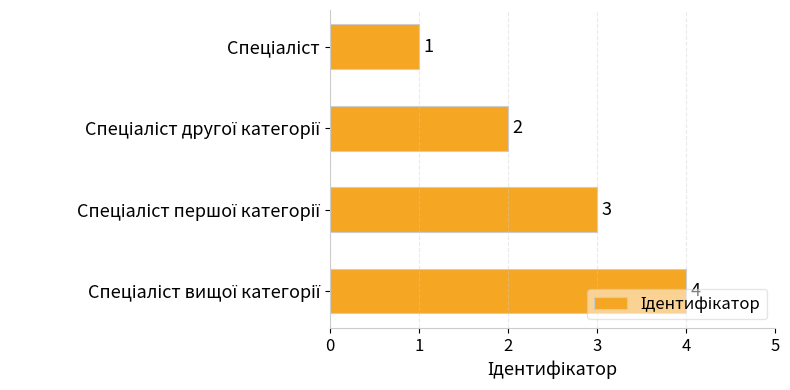

How many values are between 2 and 4?

3